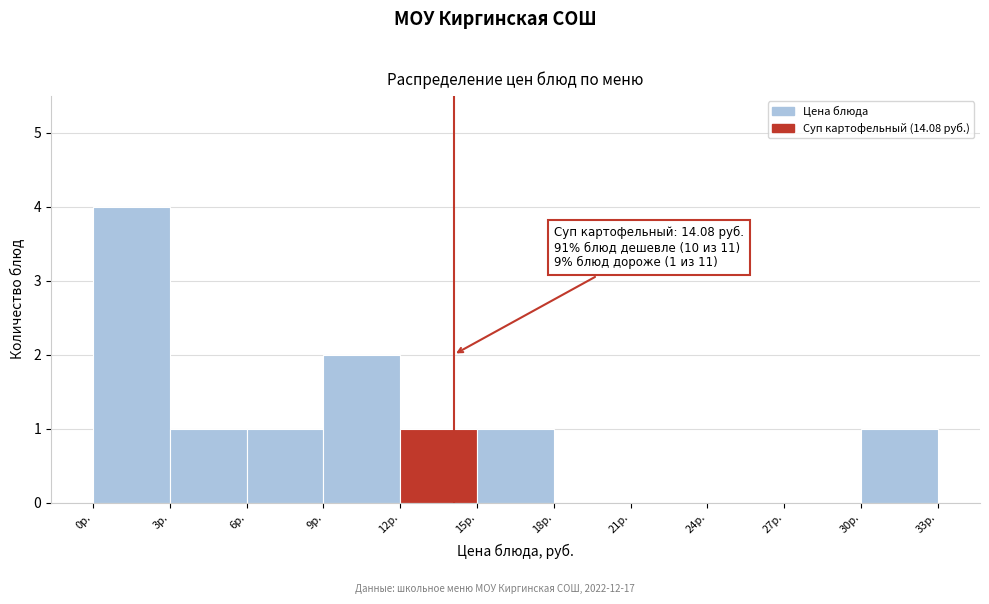

Over which range of the x-axis is the bar tallest?

0 to 3